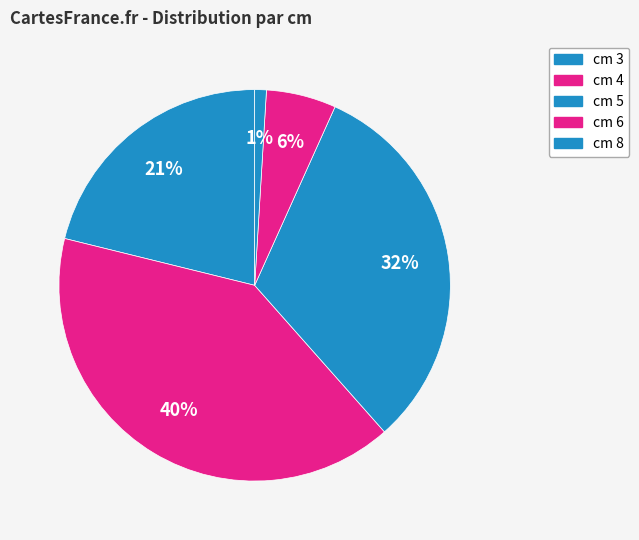

How many segments does this pie chart have?

5